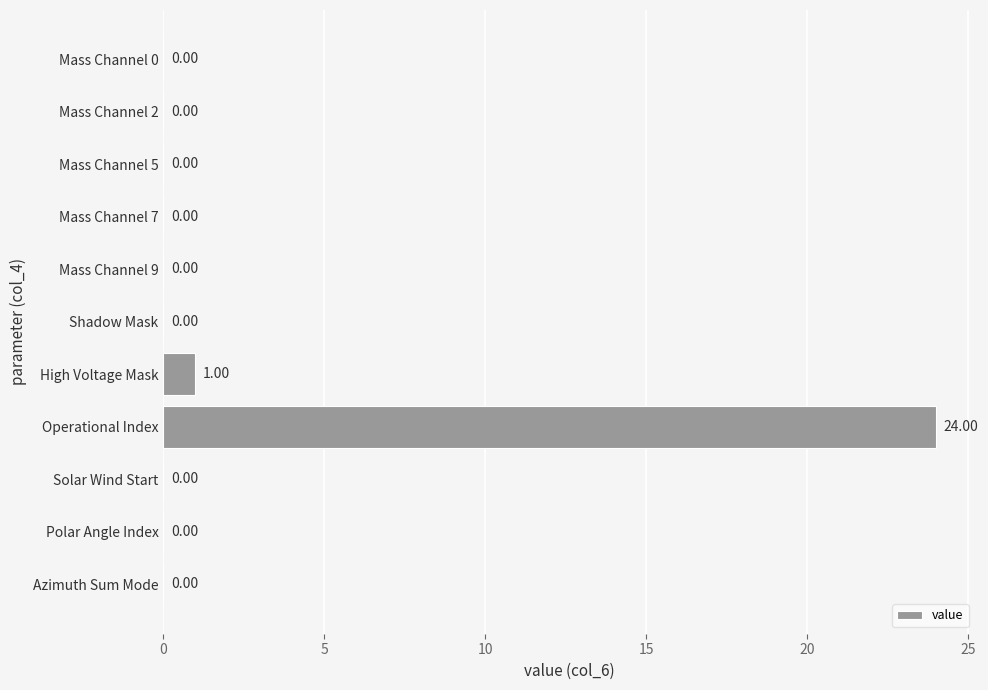

What is the sum of all values?

25